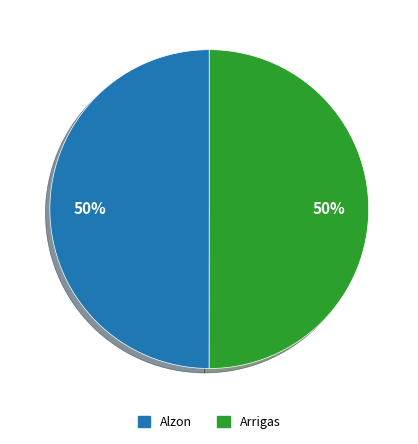

To the nearest percent, what is the combined percentage of Alzon and Arrigas?

100%